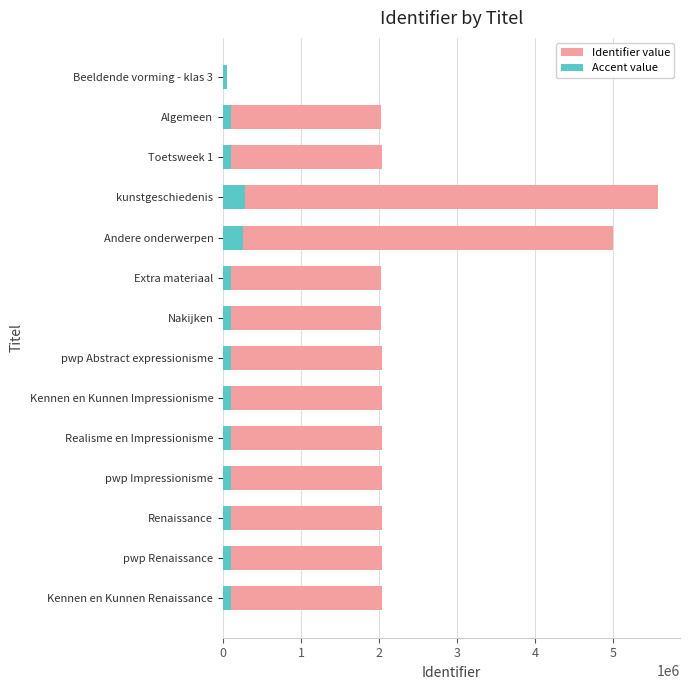

What is the difference between the Identifier value values at kunstgeschiedenis and Kennen en Kunnen Impressionisme?

3548639.0